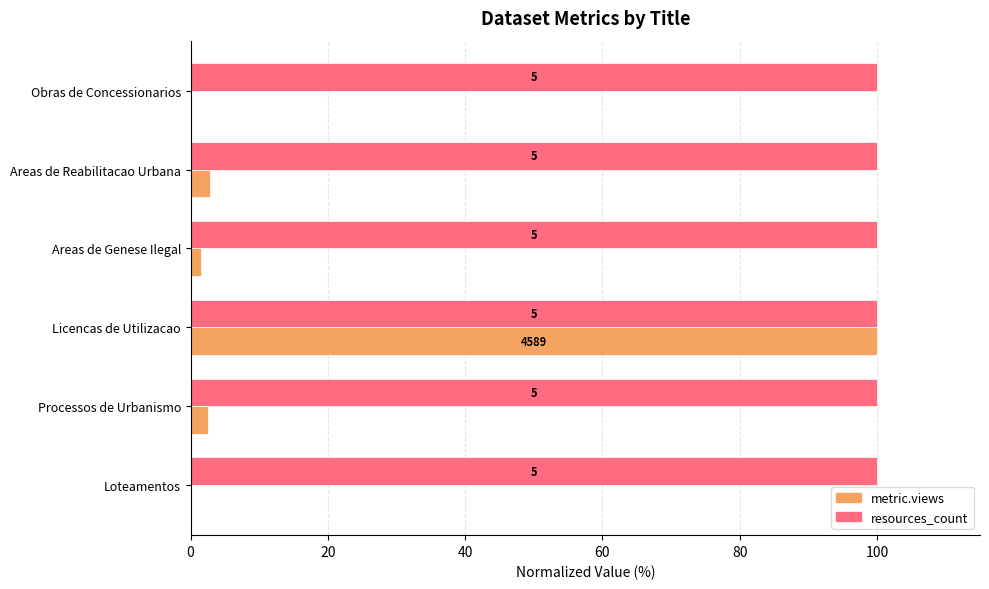

What are all the series names shown in the legend?

metric.views, resources_count